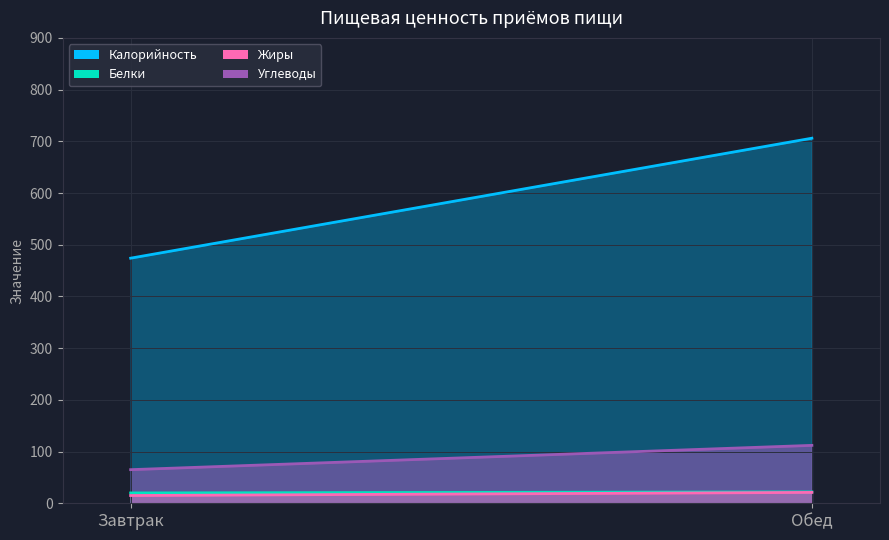

What is the value of the Калорийность point at the 2nd from the left?

706